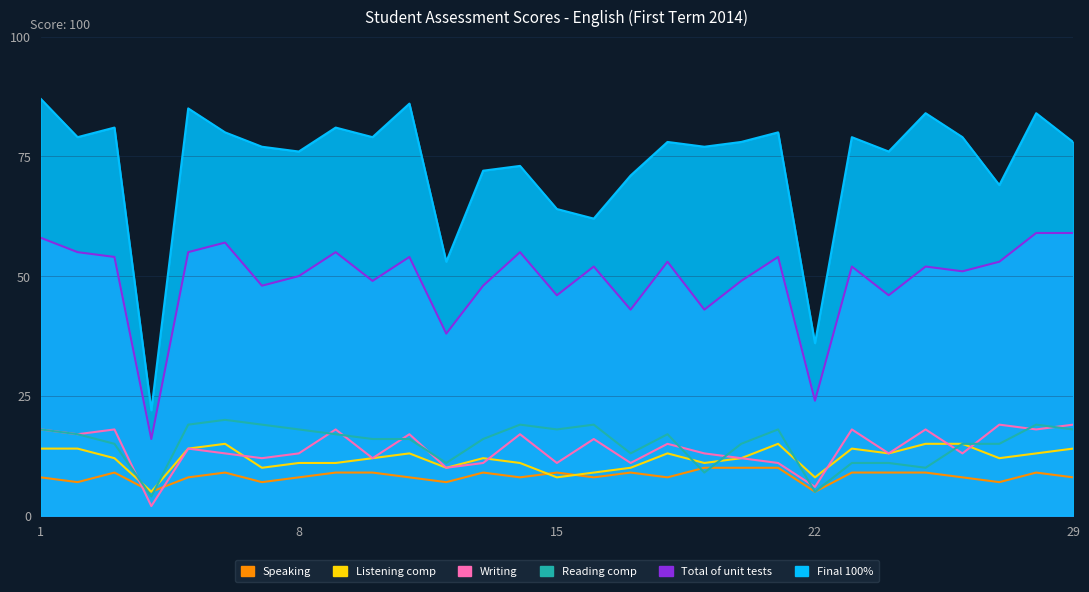

What is the maximum value shown in the chart?

87